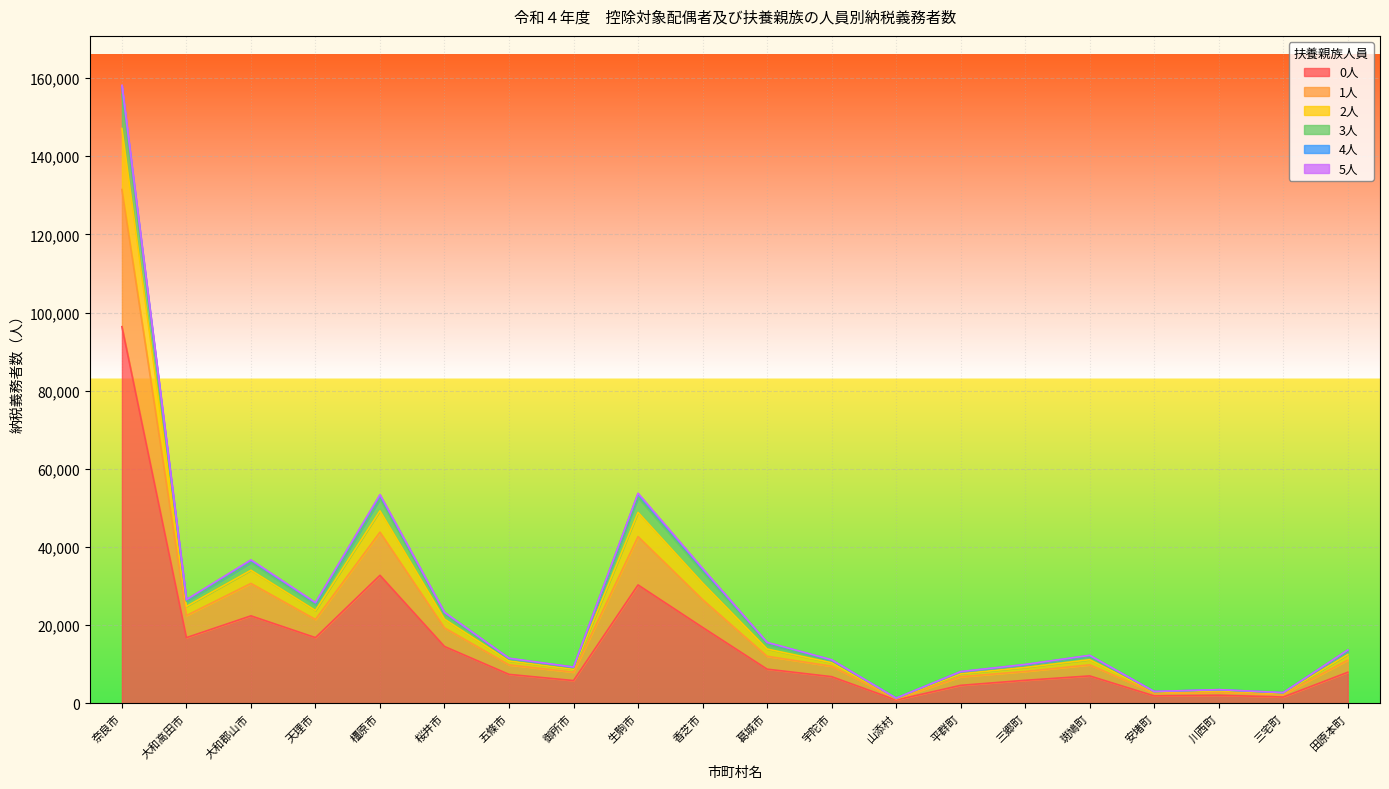

At which category is the sum across all series the highest?

奈良市